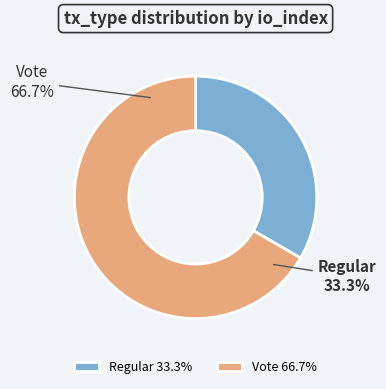

Combined, what portion of the pie is Vote and Regular?

100.0%